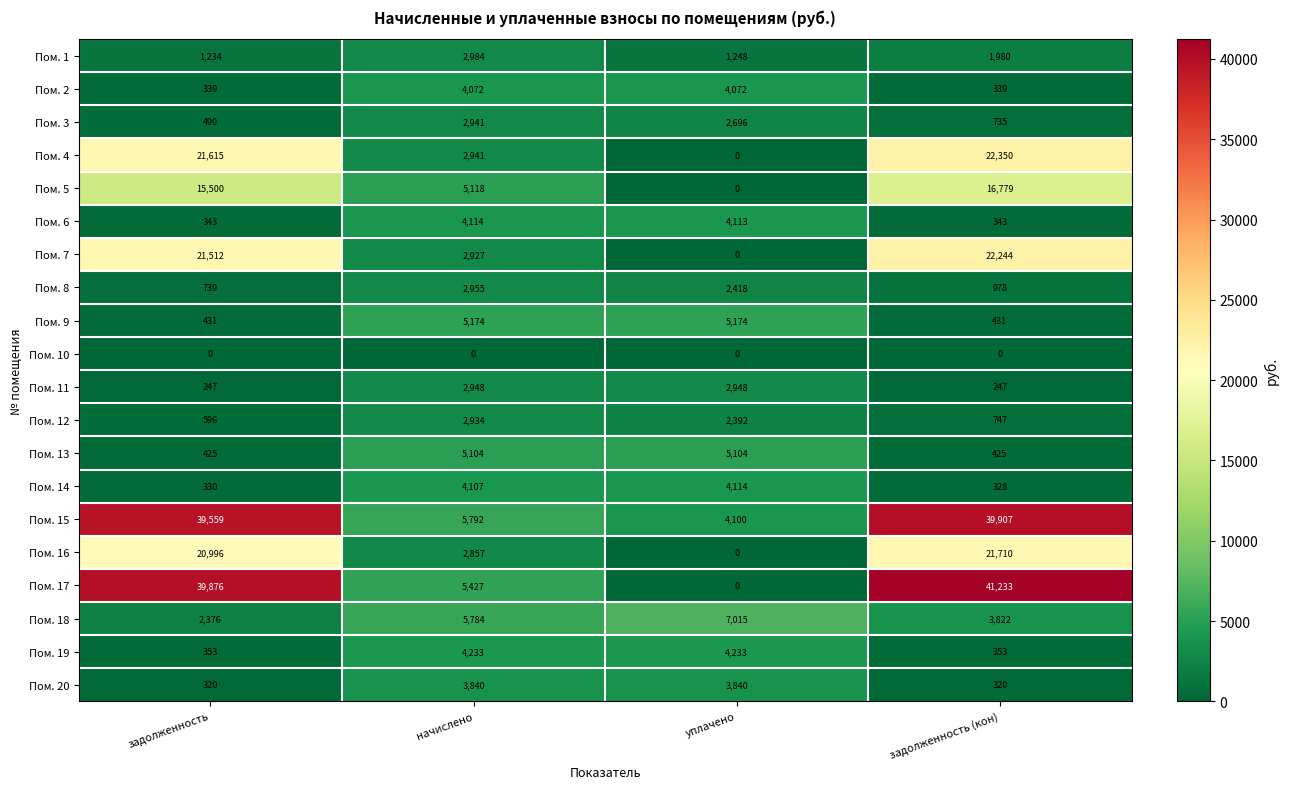

What is the total value across all series at уплачено?

53467